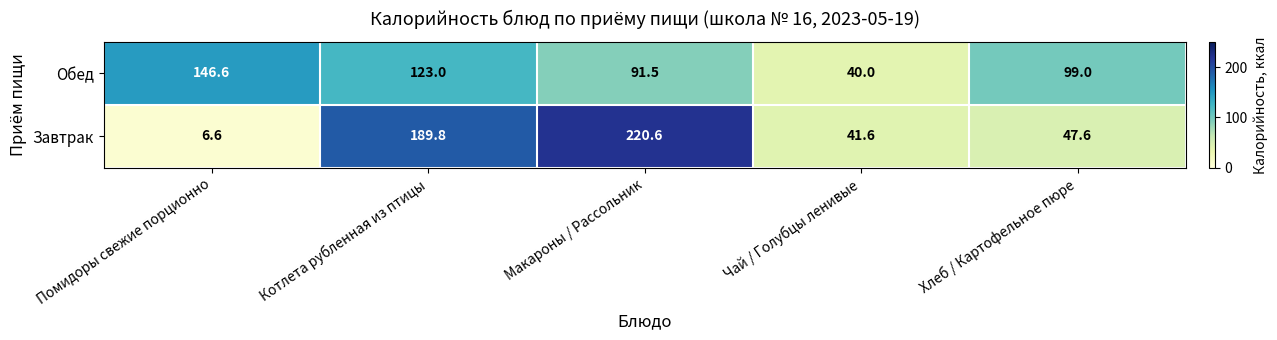

Count the number of categories in the chart.

5